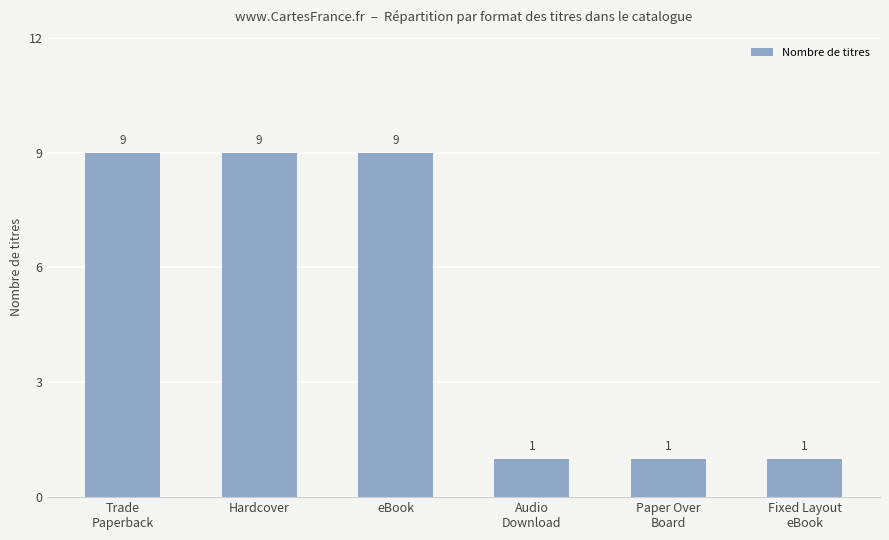

Reading left to right, transcribe all the data shown in this chart.

9	9	9	1	1	1